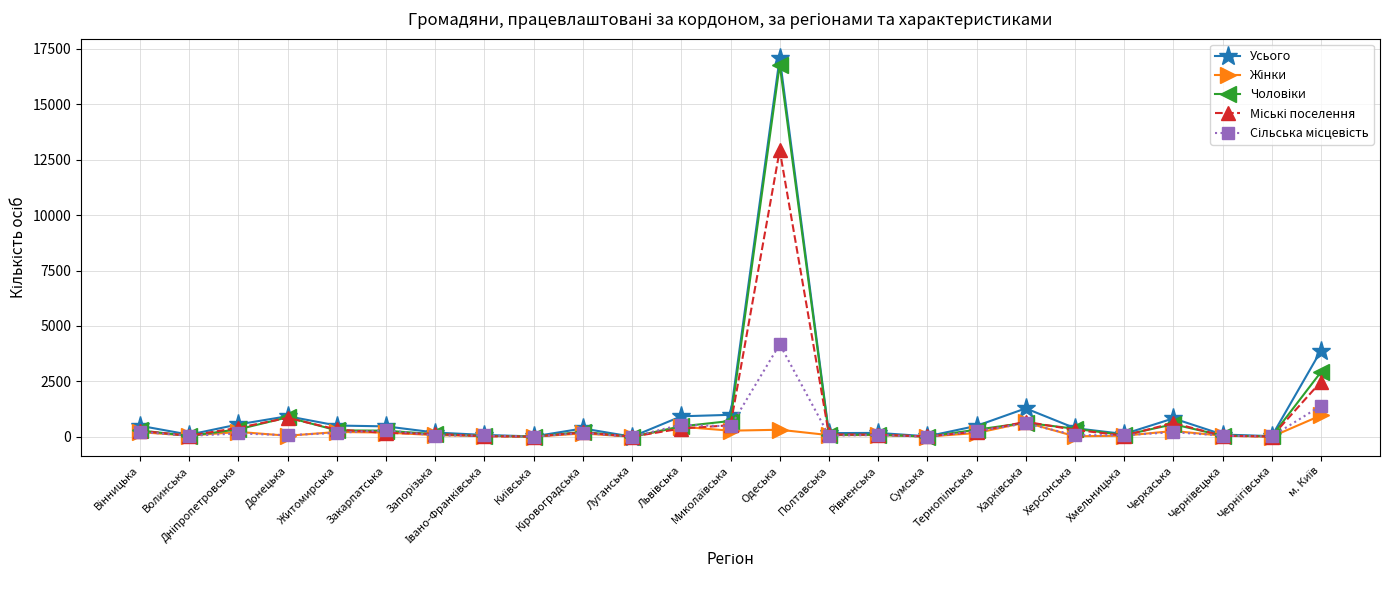

What is the greatest value displayed?

17098